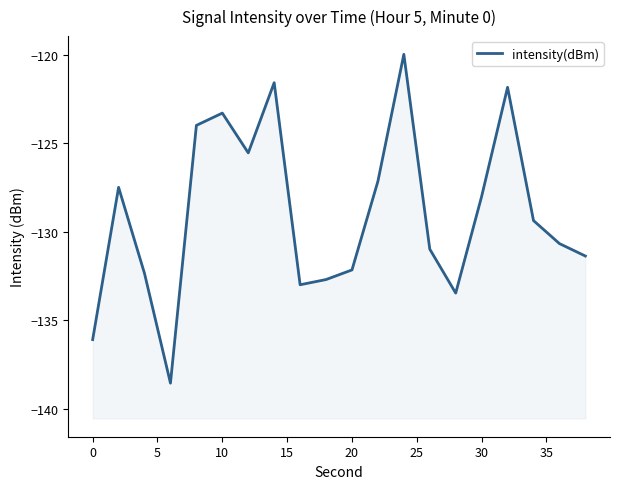

What is the difference between the maximum and minimum values?

18.6